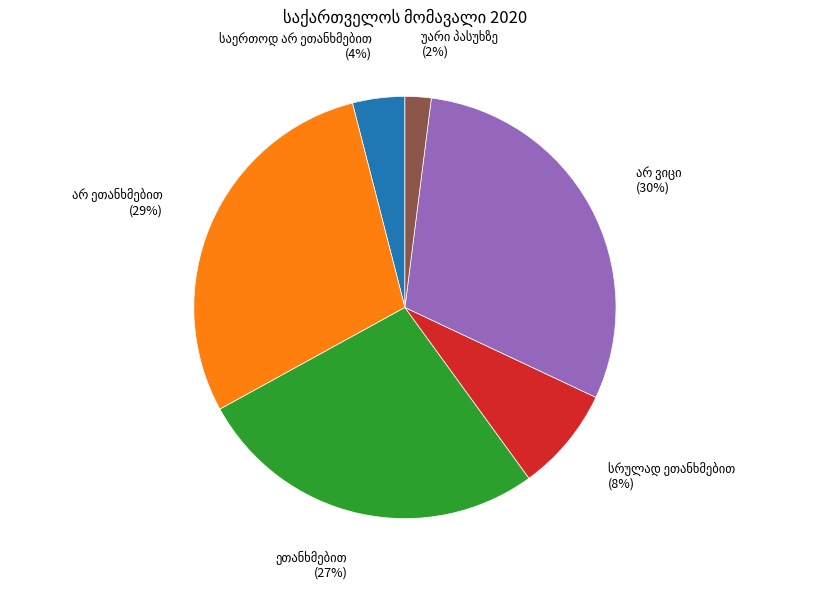

To the nearest percent, what is the average slice percentage?

17%